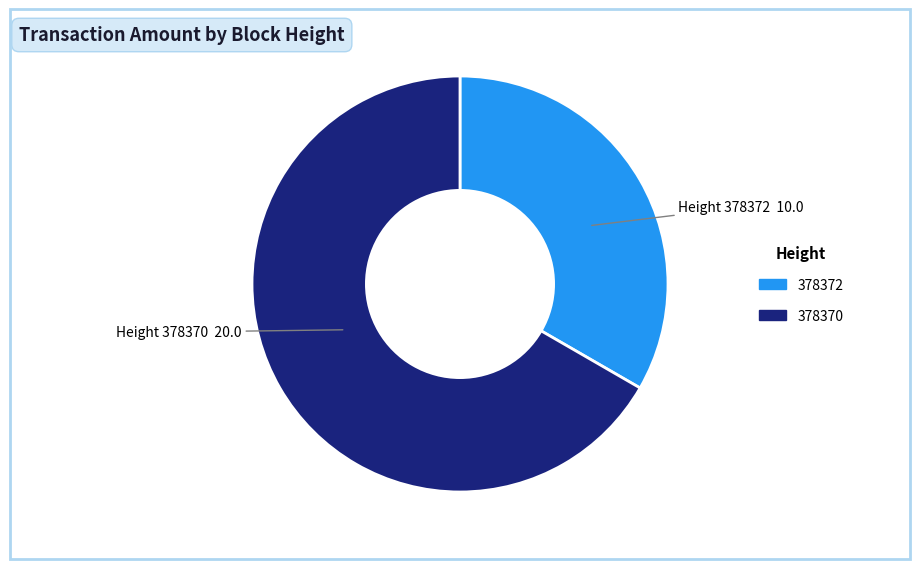

The 378372 slice represents 33% of the pie. True or false?

True